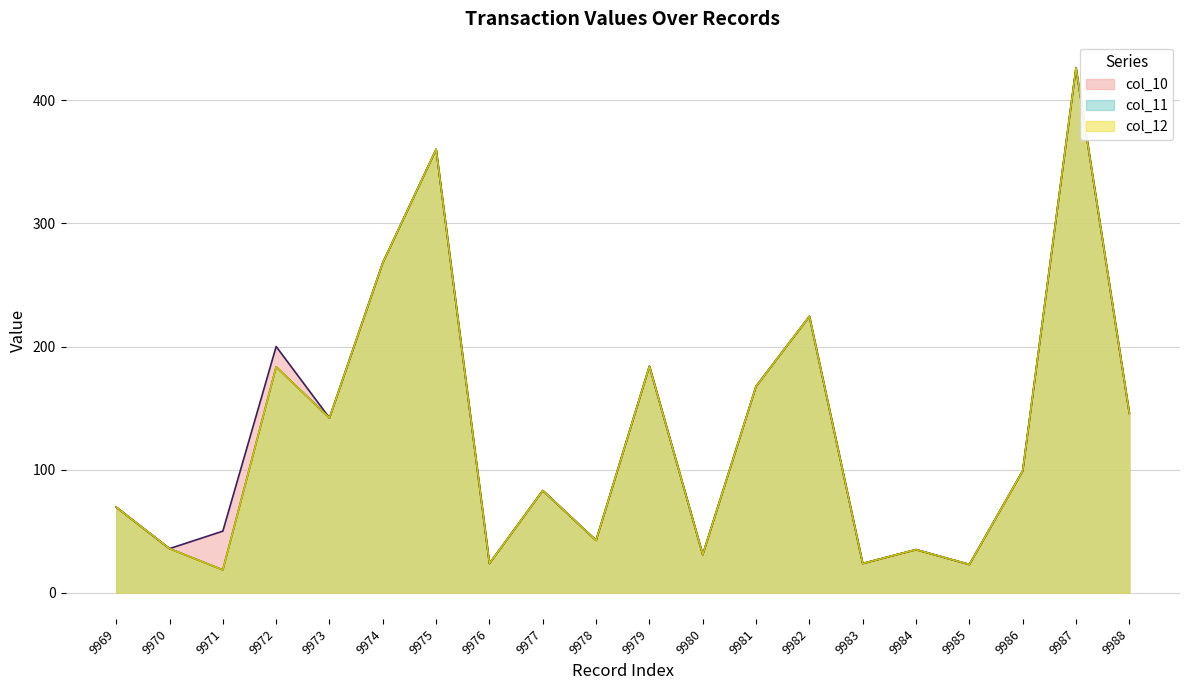

List the series in order of their peak value, highest first.

col_10, col_11, col_12